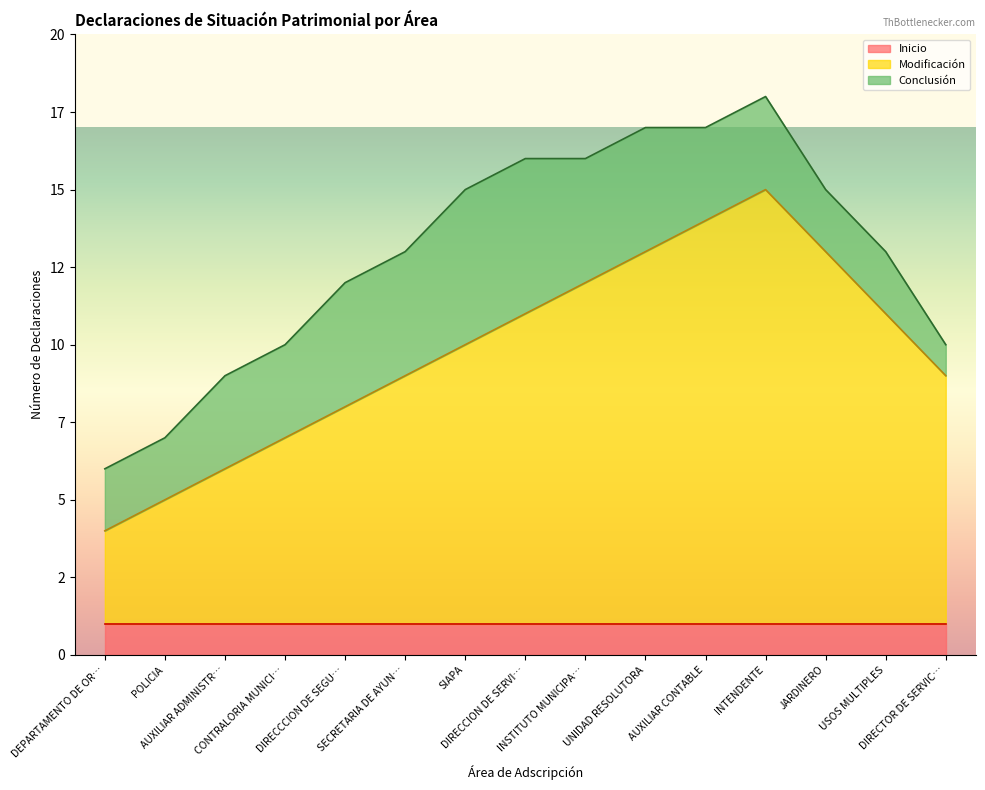

What is the label of the 7th point from the right?

INSTITUTO MUNICIPAL DE PLANEACION